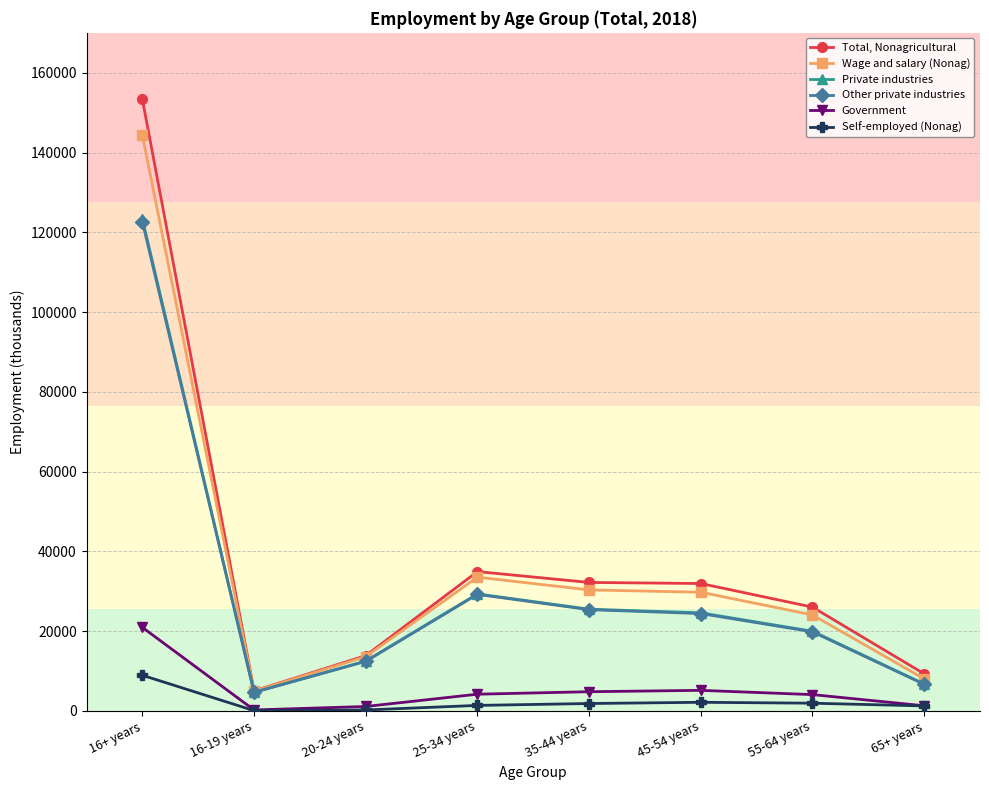

What is the difference between the highest and lowest values at 16-19 years?

4942